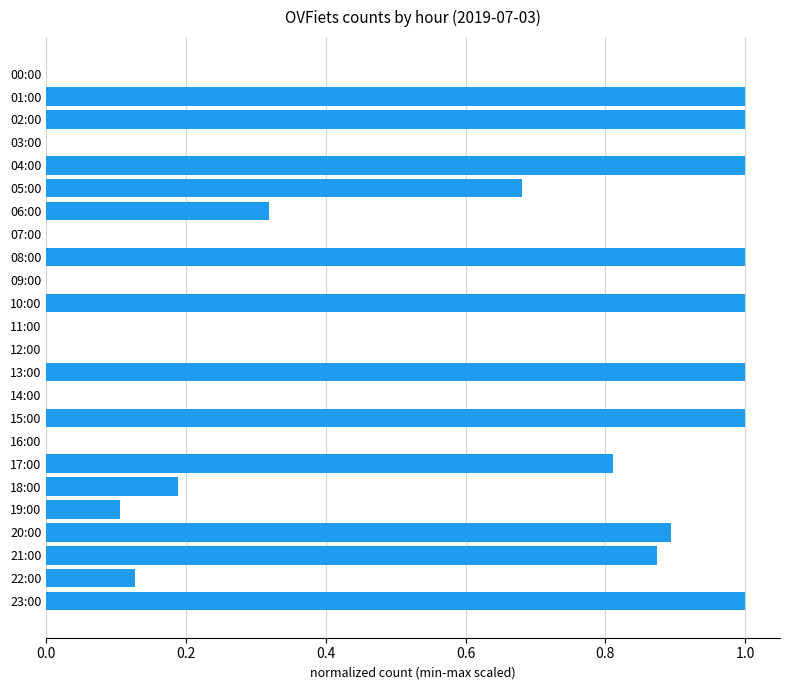

What is the greatest value displayed?

1.0